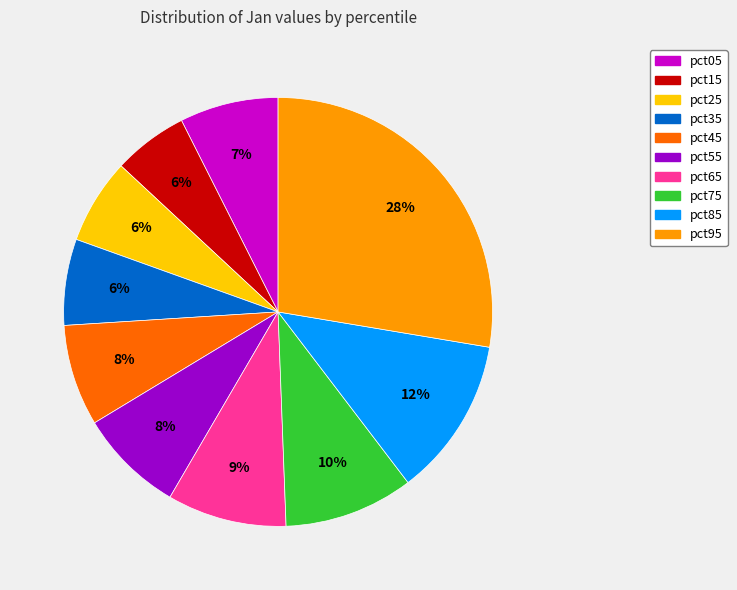

What percentage is the pct15 slice, to the nearest percent?

6%